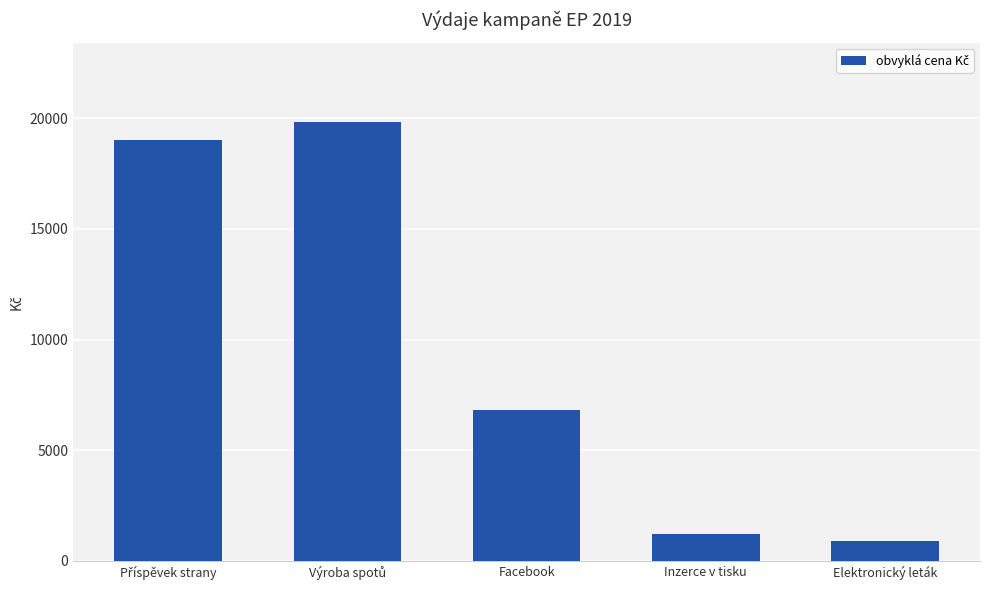

Is it true that the value at Facebook is 6807.5?

True